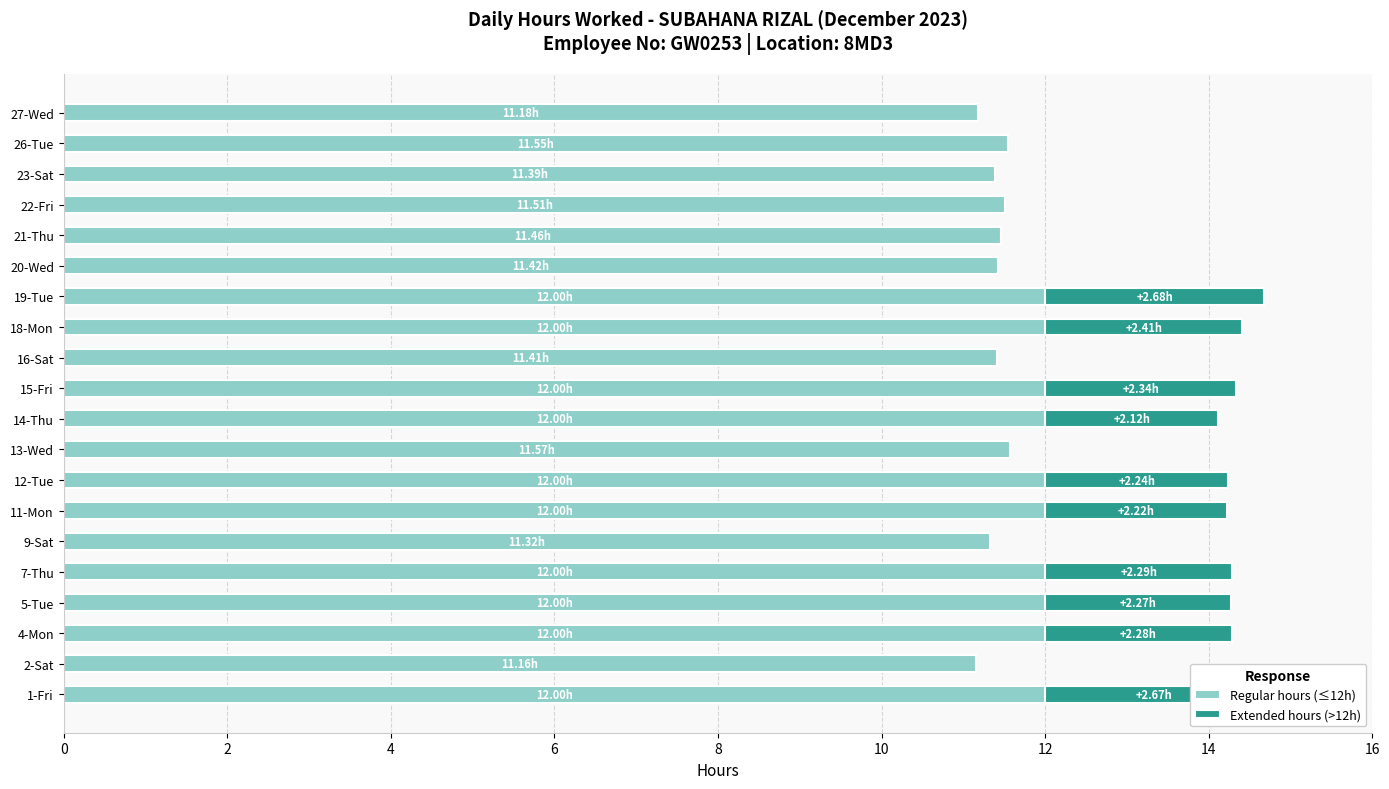

What is the sum of all Regular hours (≤12h) values?

234.0